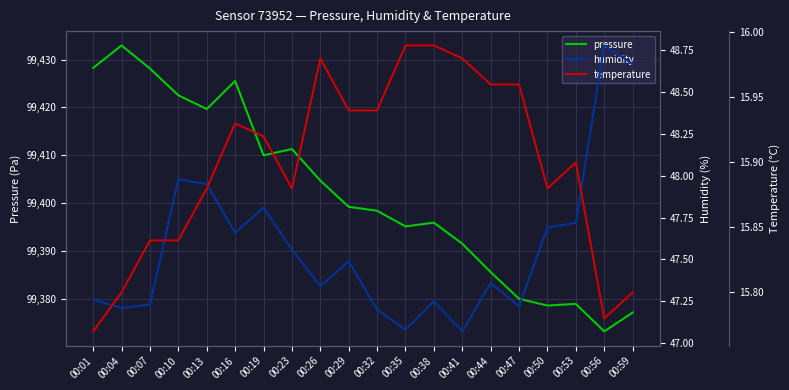

Count the number of categories in the chart.

20